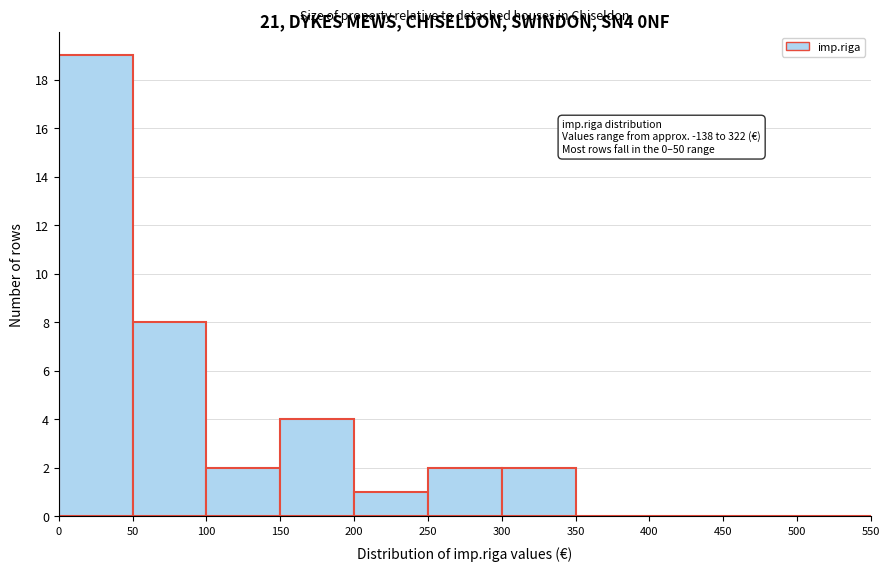

Over which range of the x-axis is the bar tallest?

0 to 50